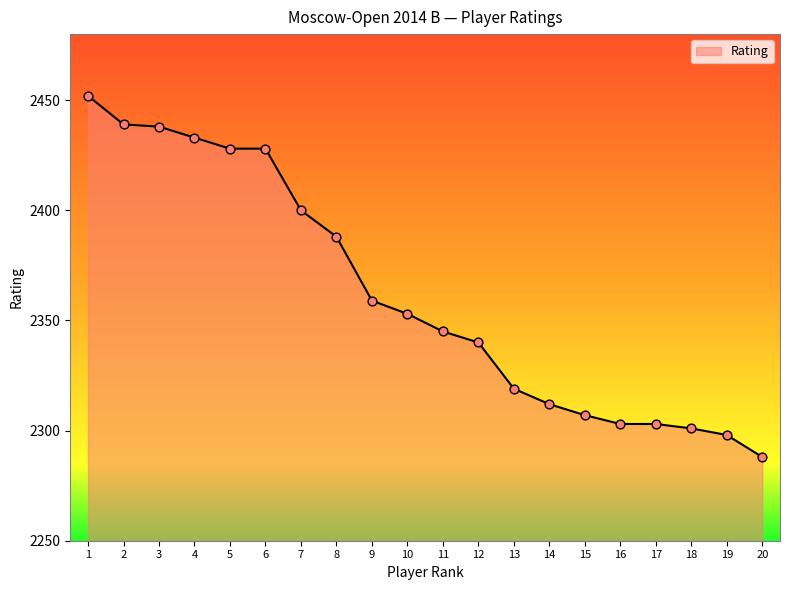

Between 6 and 14, which is larger?

6